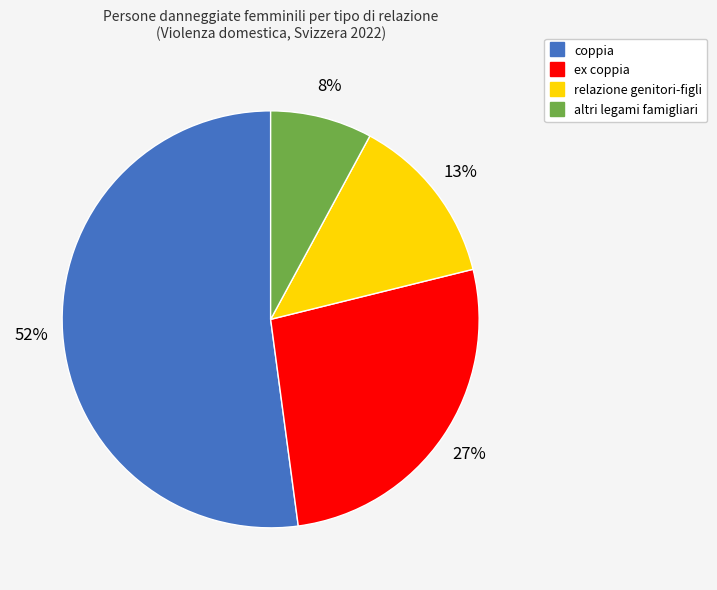

Which category has the biggest portion of the pie?

coppia